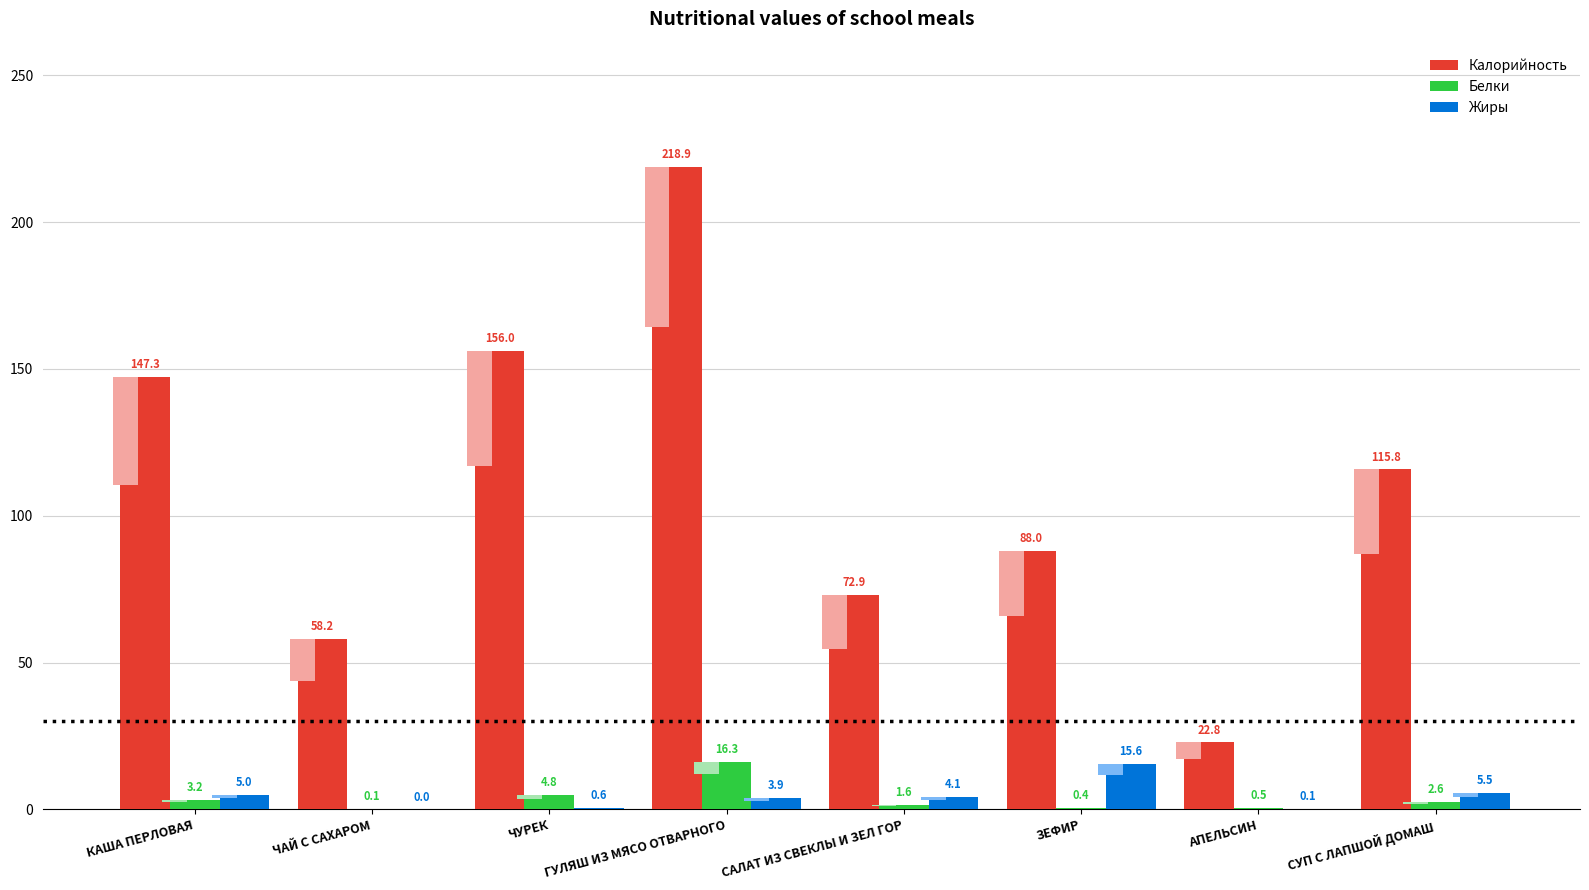

Are the bars grouped side by side (vs. stacked)?

Yes